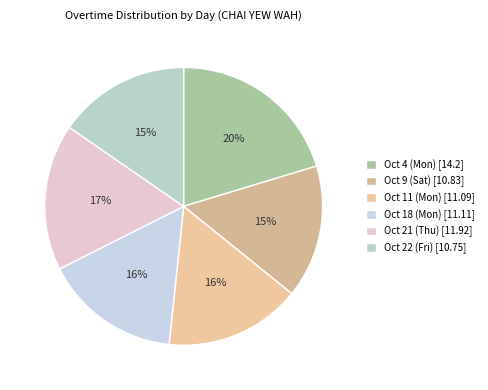

How many slices are in this pie chart?

6